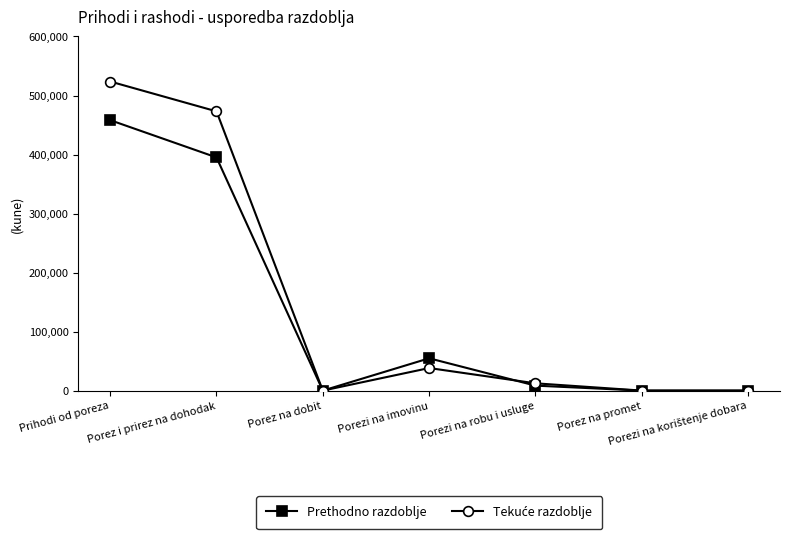

Which label corresponds to the largest value in the chart?

Prihodi od poreza